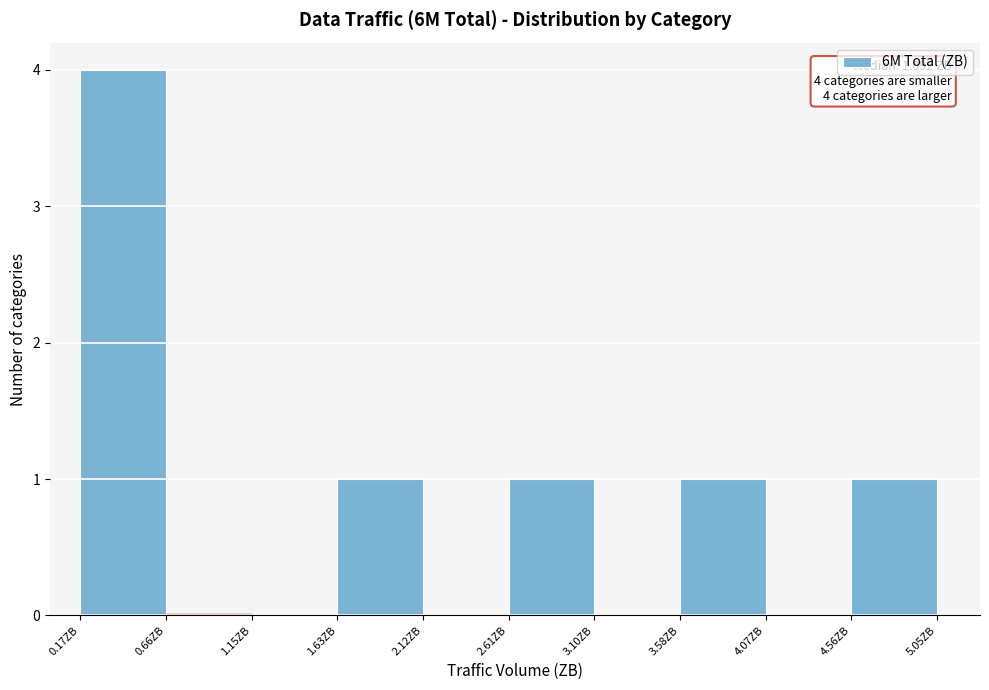

Over which range of the x-axis is the bar tallest?

0.15 to 0.65